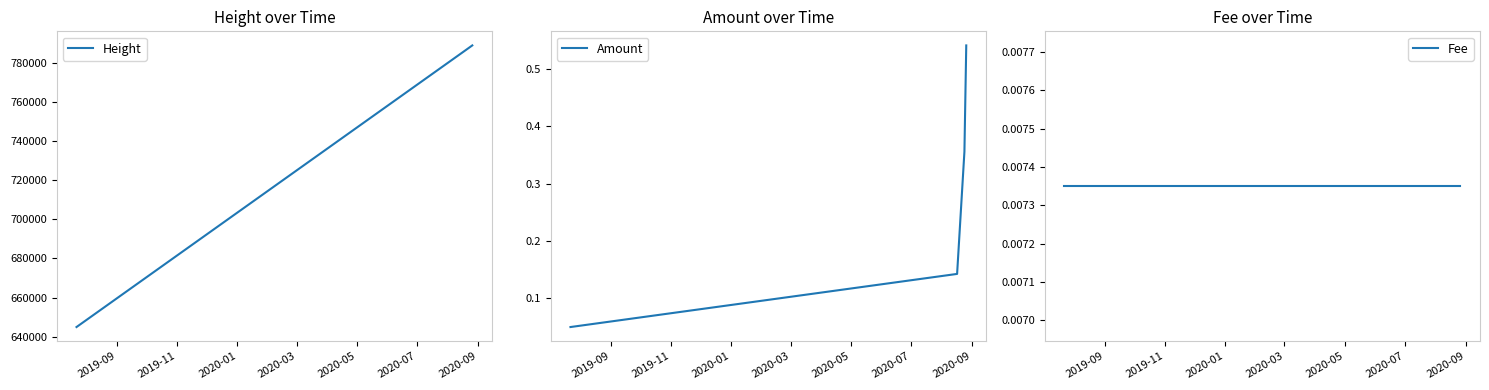

True or false: Height has more than 2 interior local peaks.

False